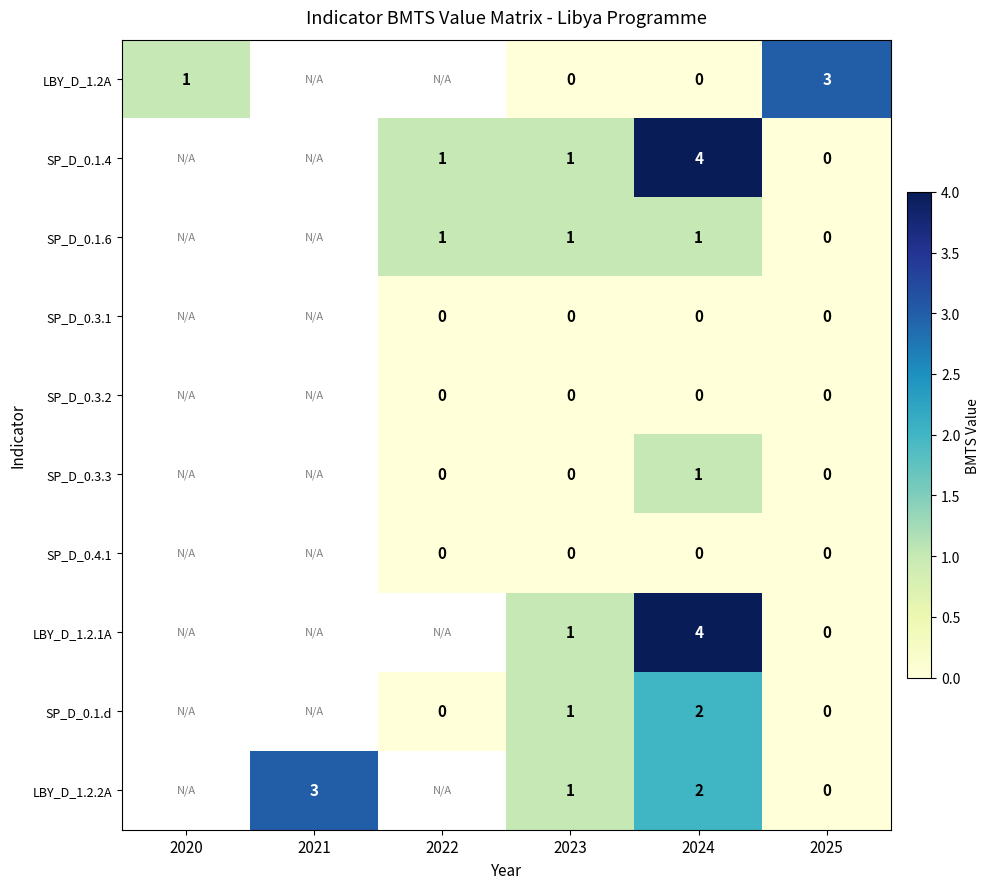

What is the spread (max minus min) of values at 2024?

4